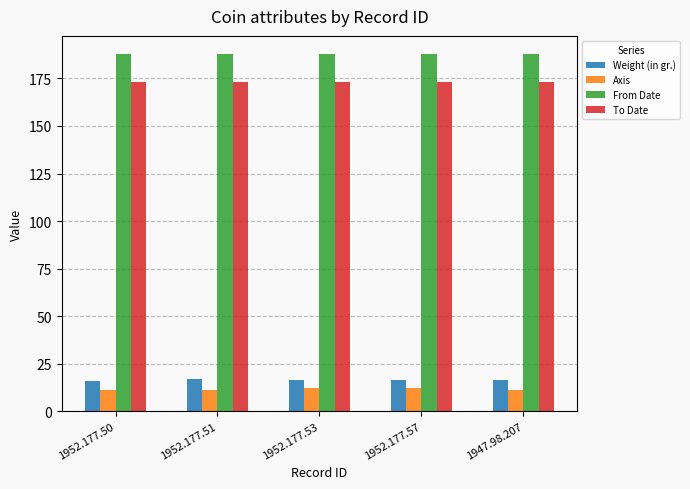

Rank the series by their maximum value, from lowest to highest.

Axis, Weight (in gr.), To Date, From Date